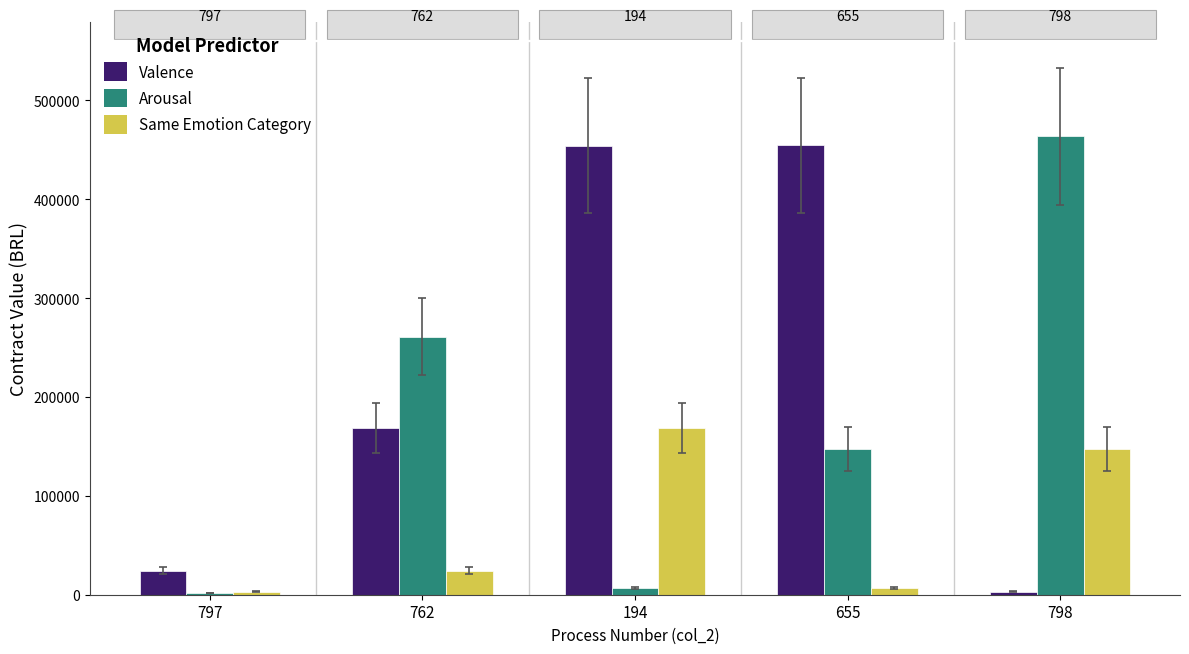

Where is Valence nearest to the value 228810?

762